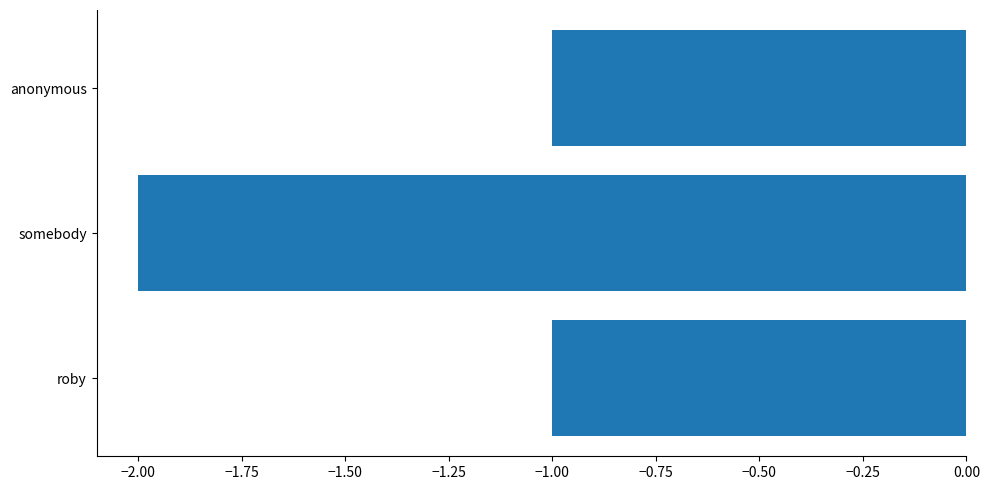

What is the difference between the second highest and minimum values?

1